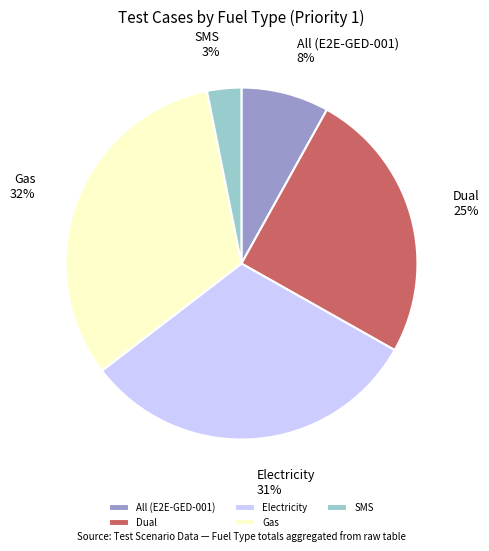

Is All (E2E-GED-001) the majority of the pie?

No